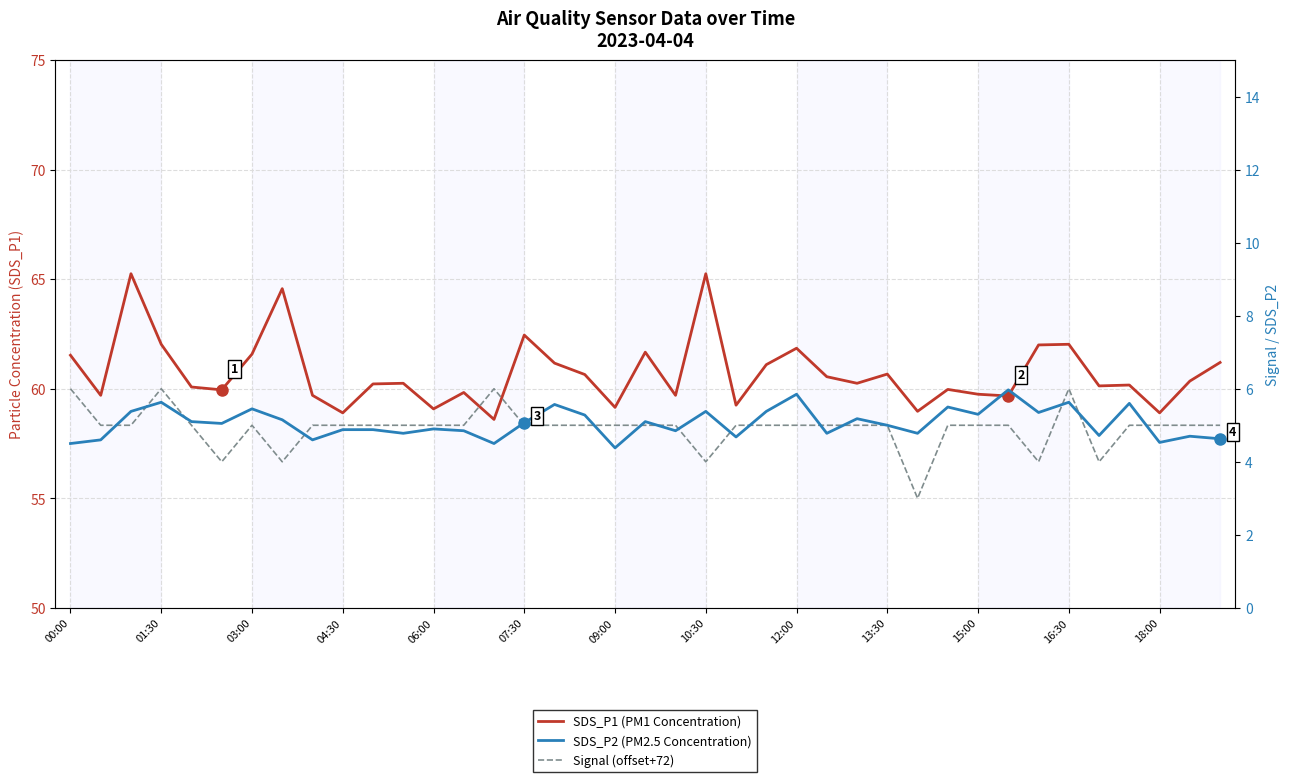

What is the total value across all series at 13:30?

70.7